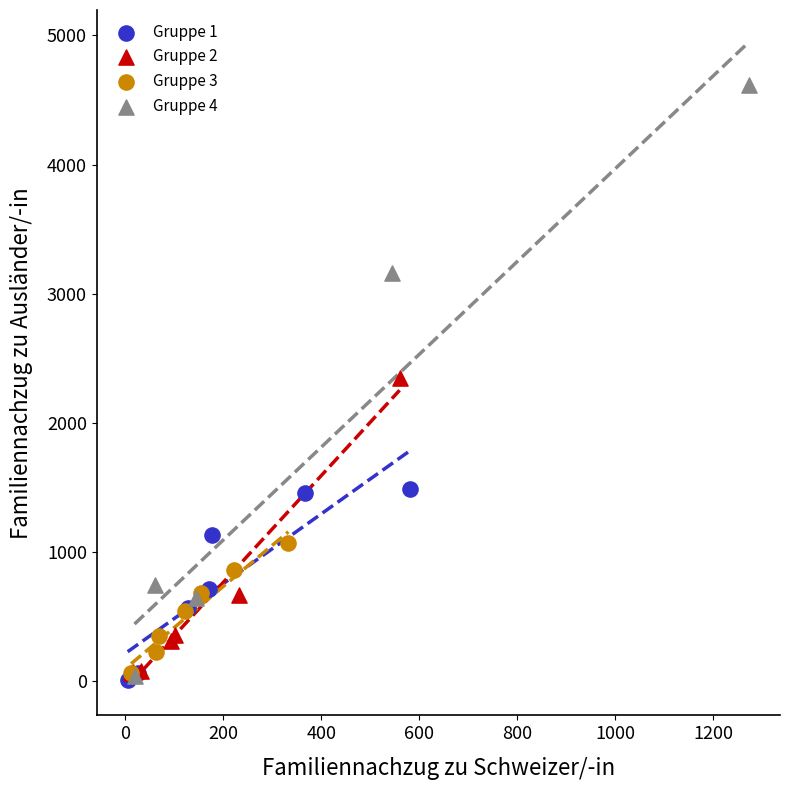

Which series has the largest Y range (max minus min)?

Gruppe 4